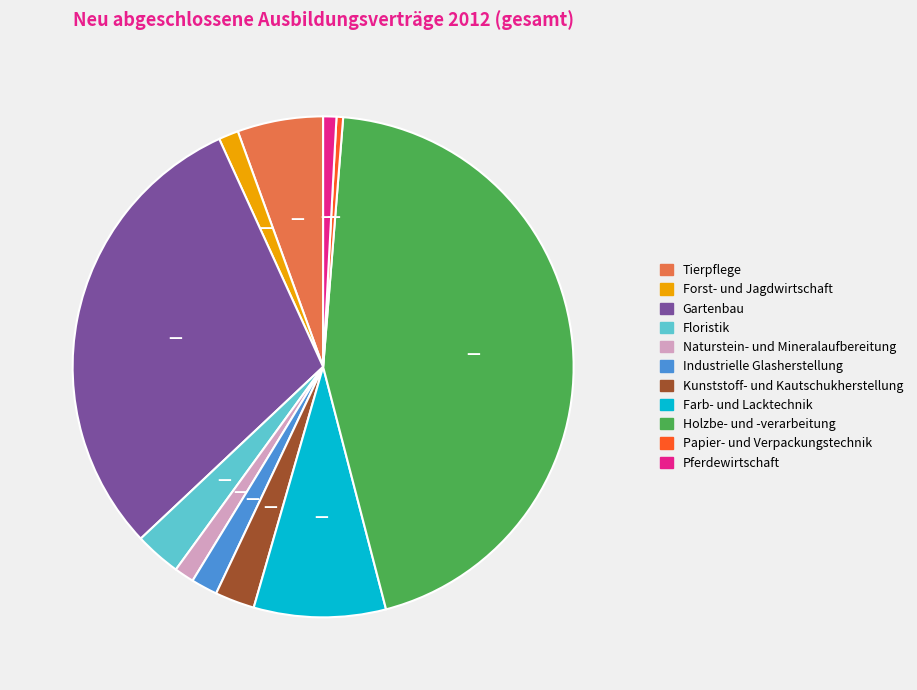

What is the ratio of the value at Pferdewirtschaft to the value at Floristik?

0.3